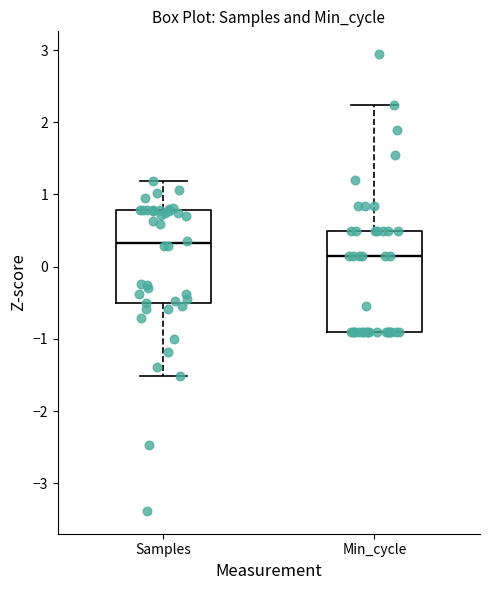

Reading left to right, transcribe this box plot: for each box, give where its median line is, the range the box spans, and where its two whiskers end, as read against the y-axis. The values are not printed on the chart, so give them approximately, as read against the axis.

Samples: median 0.3, box -0.5 to 0.8, whiskers -1.5 to 1.2
Min_cycle: median 0.1, box -0.9 to 0.5, whiskers -0.9 to 2.2